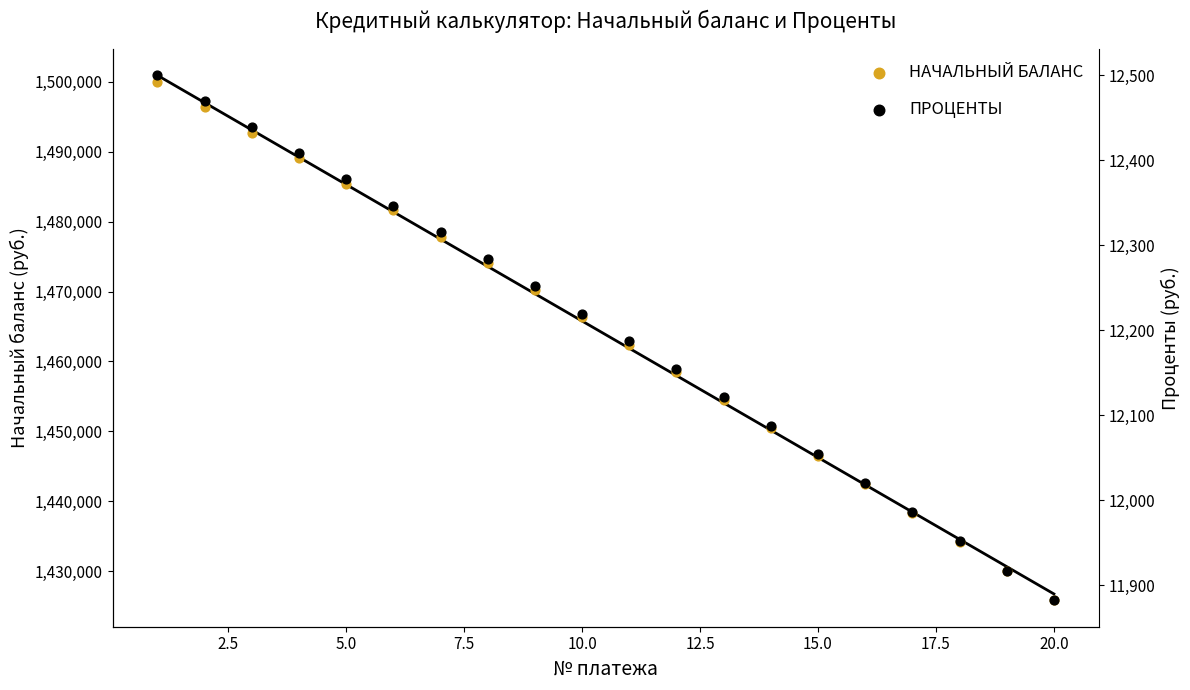

Which series contains the lowest Y value?

ПРОЦЕНТЫ